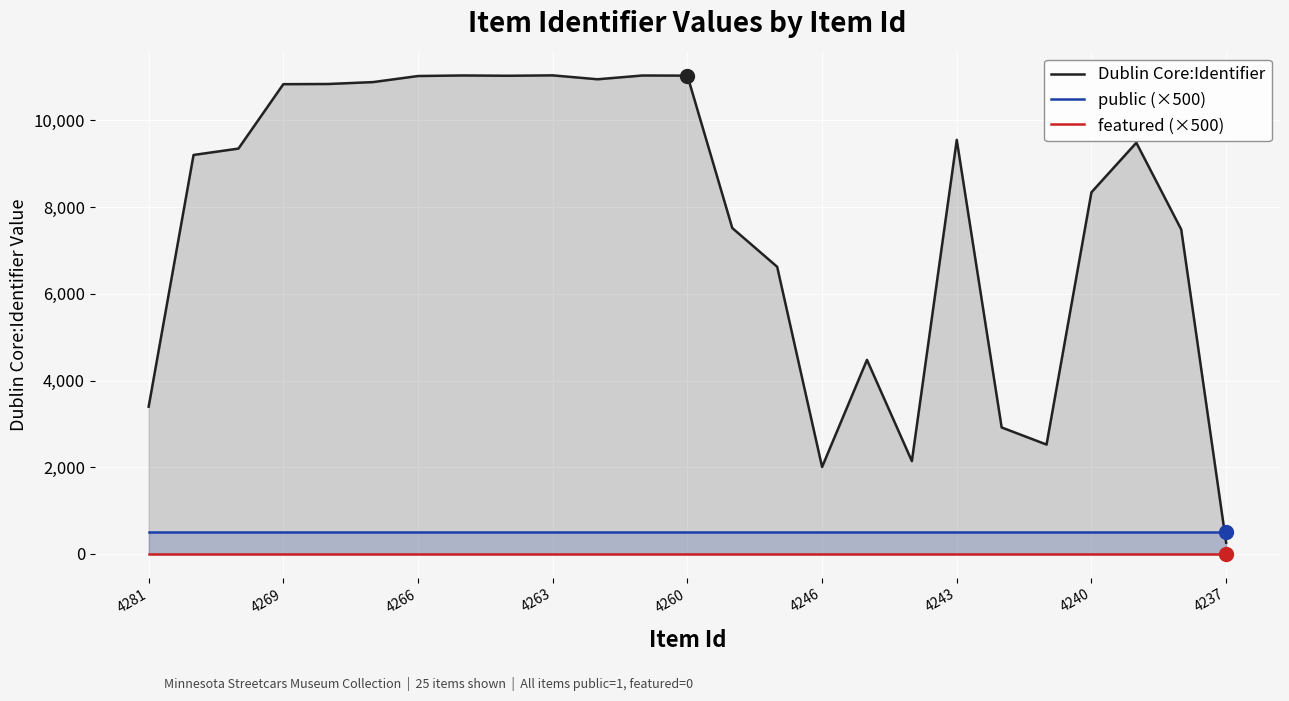

What is the total value across all series at 11?

11536